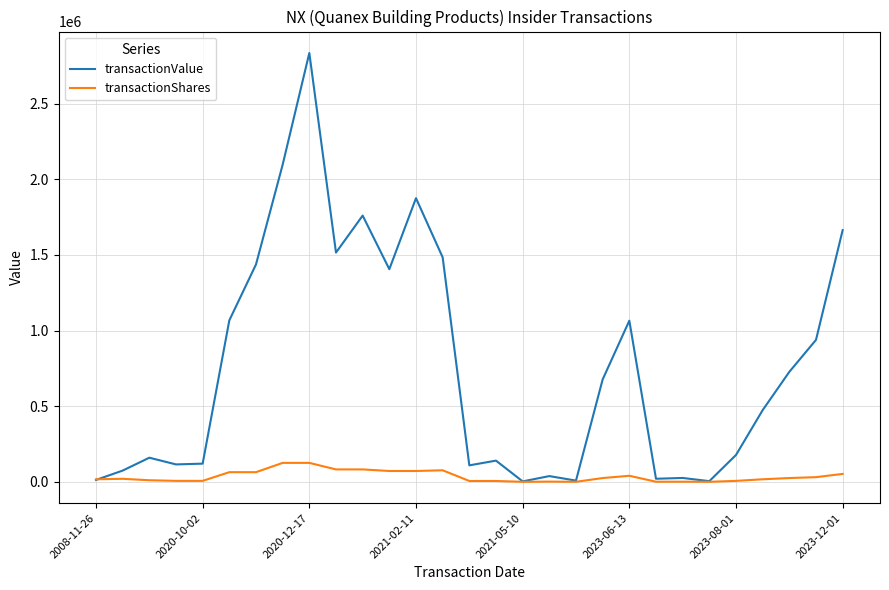

What is the maximum value for transactionValue?

2835360